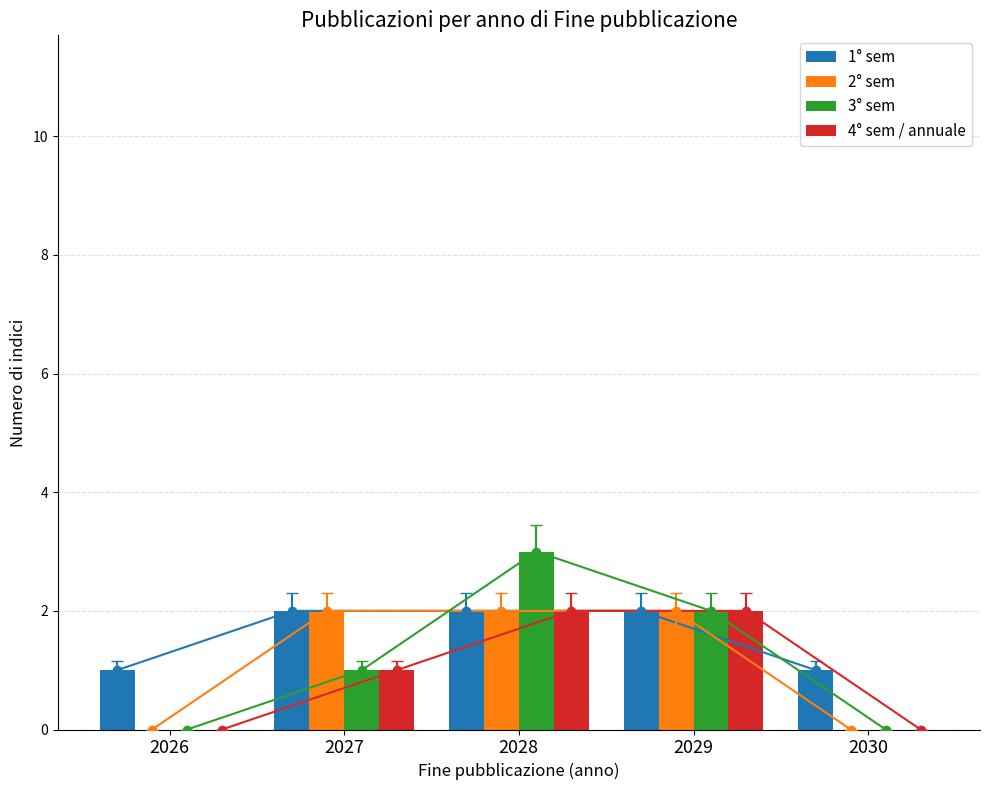

The 2° sem series shows 0 at 2030. True or false?

True